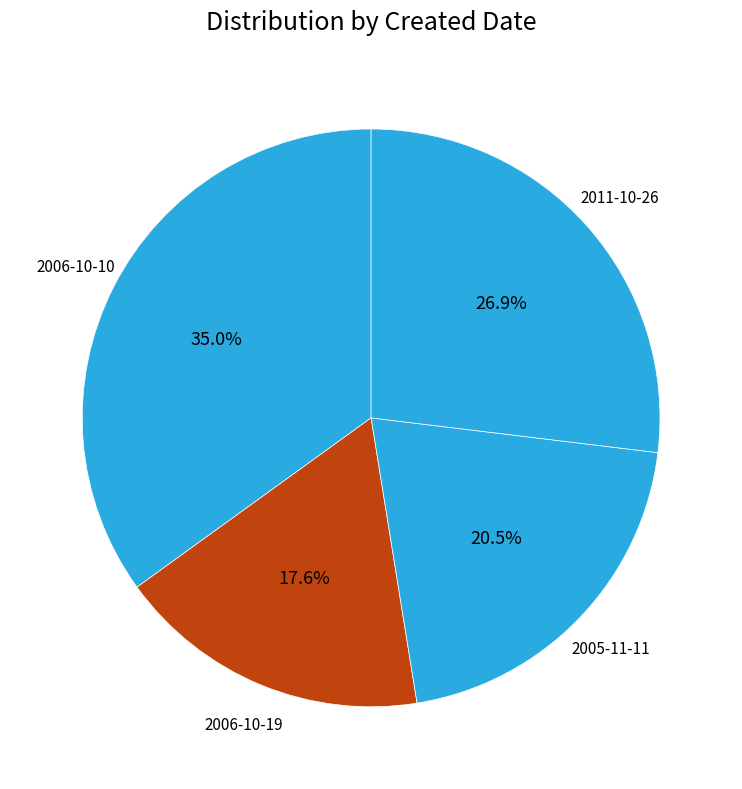

Does any single category account for the majority?

No